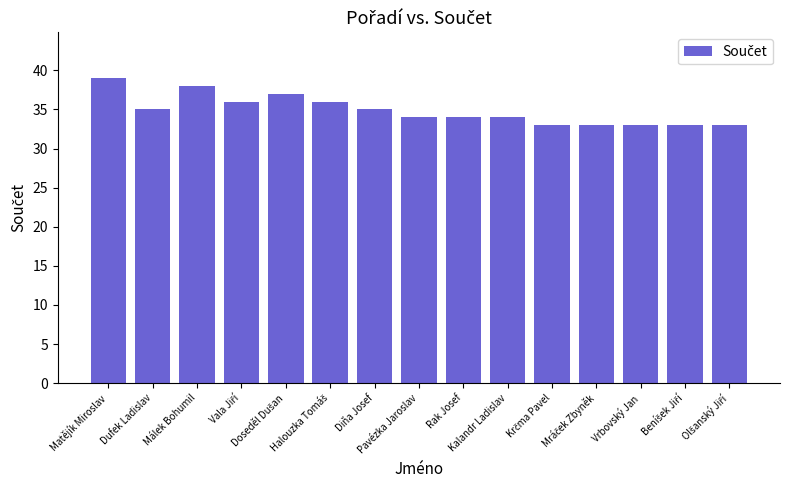

What is the value of the 4th bar from the left?

36